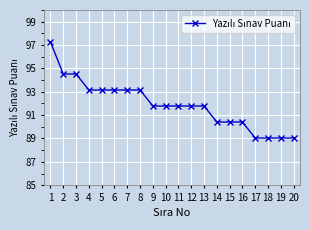

Reading left to right, transcribe all the data shown in this chart.

1=97.3	2=94.5	3=94.5	4=93.2	5=93.2	6=93.2	7=93.2	8=93.2	9=91.8	10=91.8	11=91.8	12=91.8	13=91.8	14=90.4	15=90.4	16=90.4	17=89.0	18=89.0	19=89.0	20=89.0